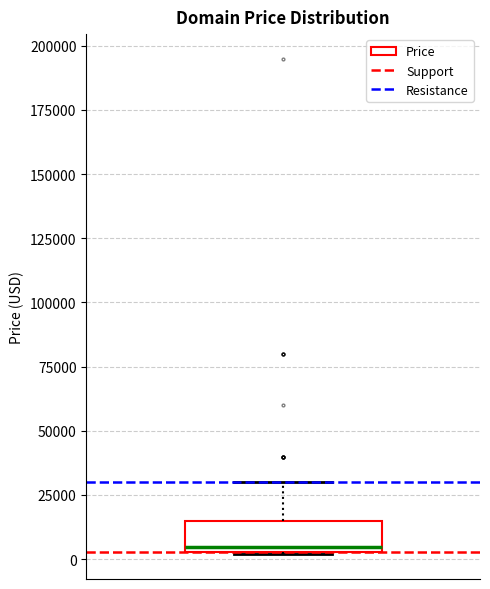

Where does the upper whisker of the box end on the y-axis? The values are not printed on the chart, so give them approximately, as read against the axis.

30000